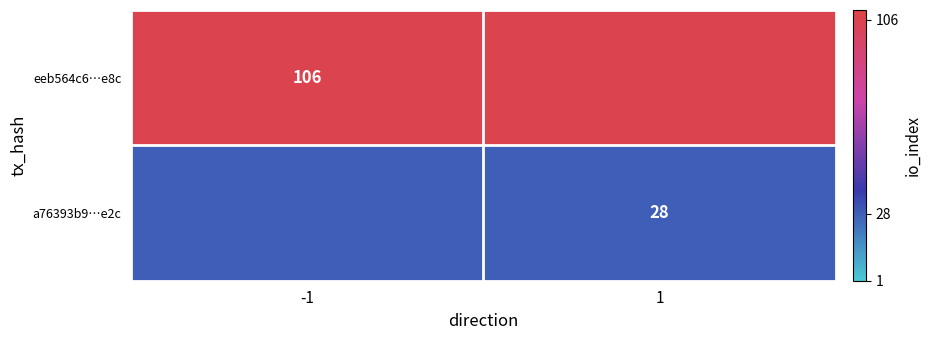

The value of a76393b9…e2c at 1 is 28. True or false?

True